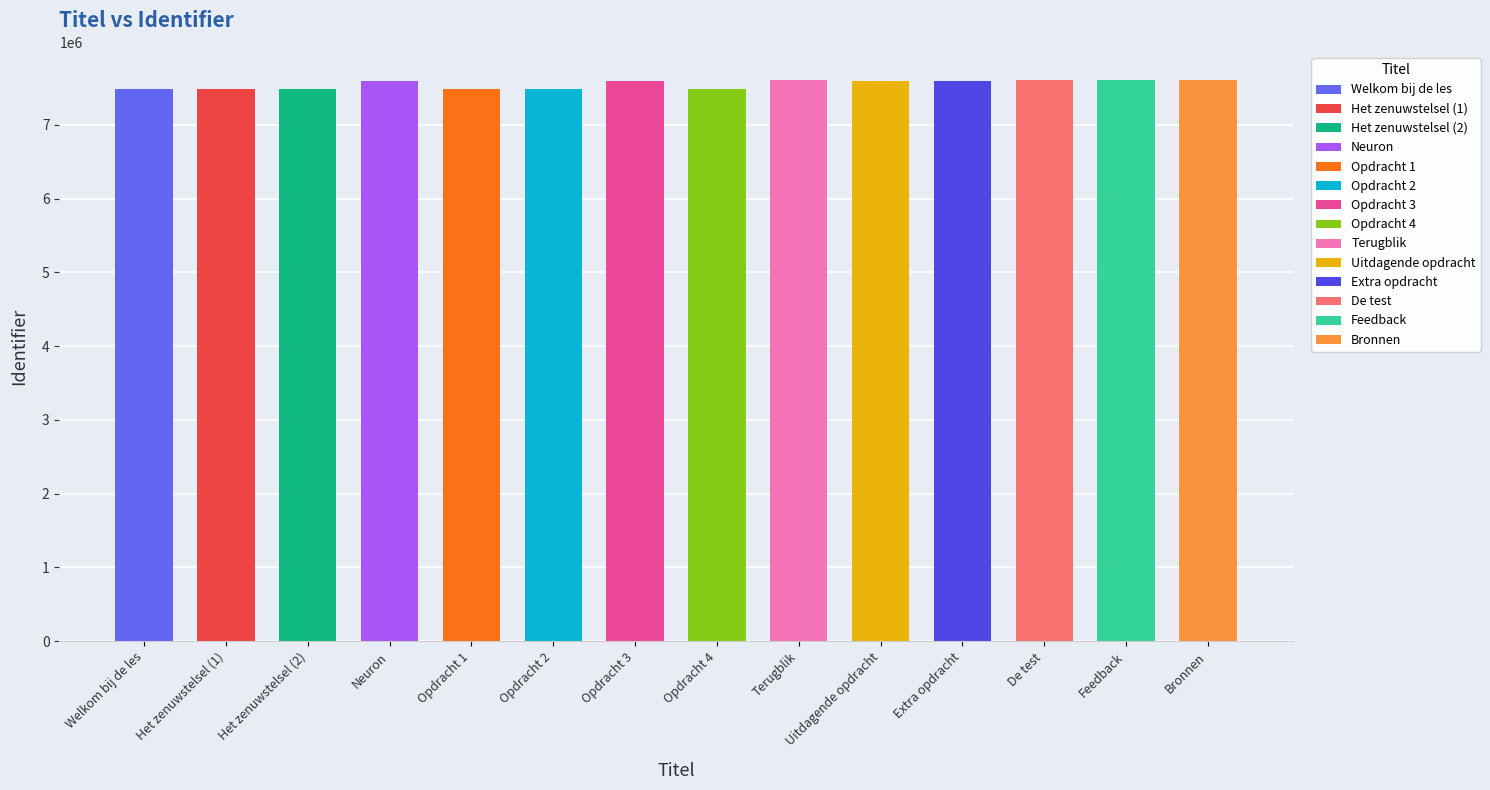

Does the chart contain stacked bars?

No